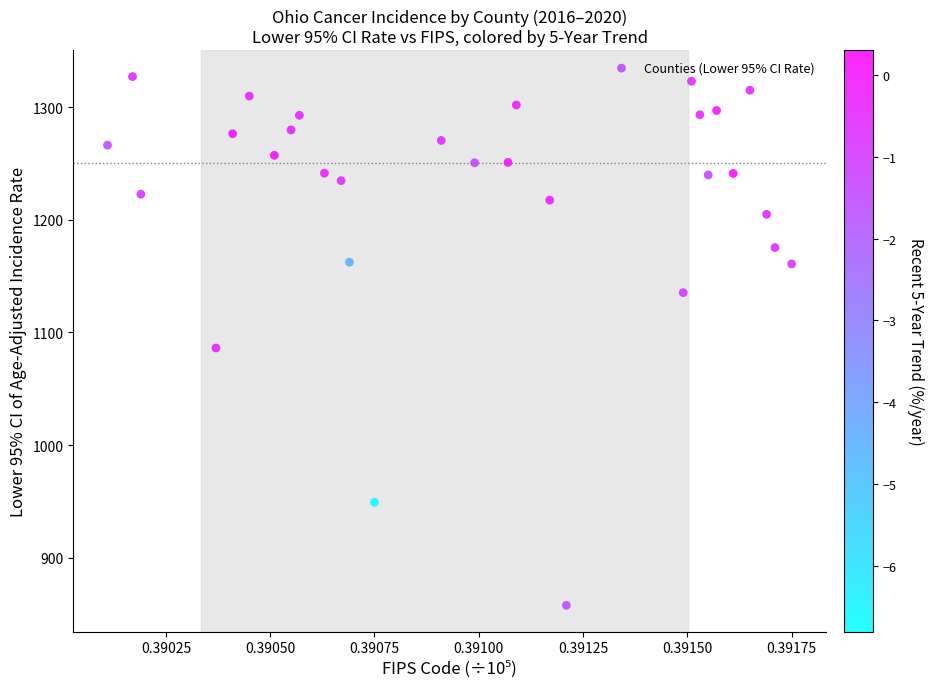

What Y value in the scatter plot is closest to 1092?

1086.1